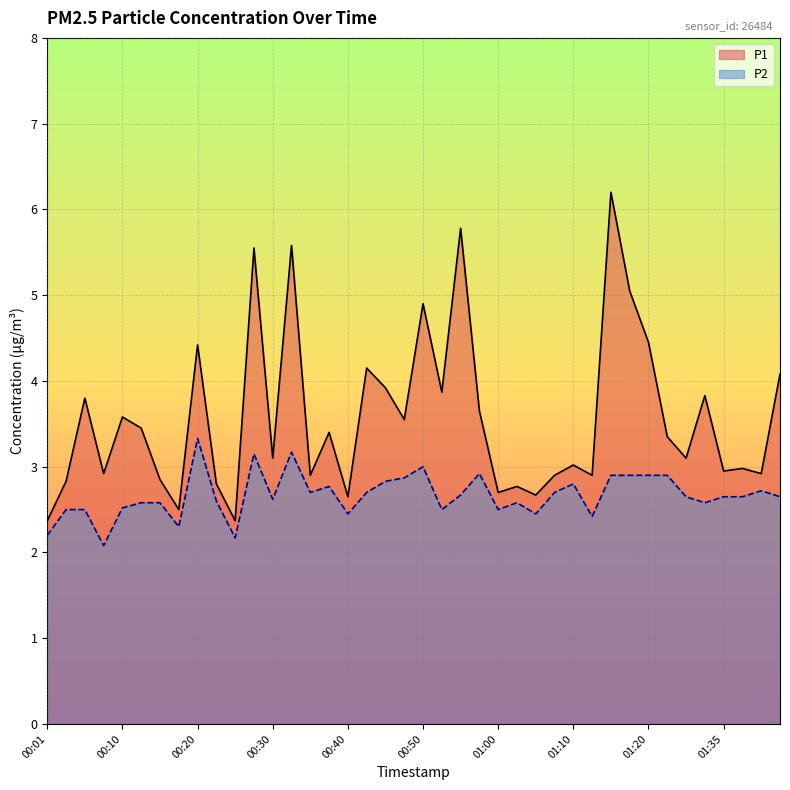

Which series has the largest range (max minus min)?

P1